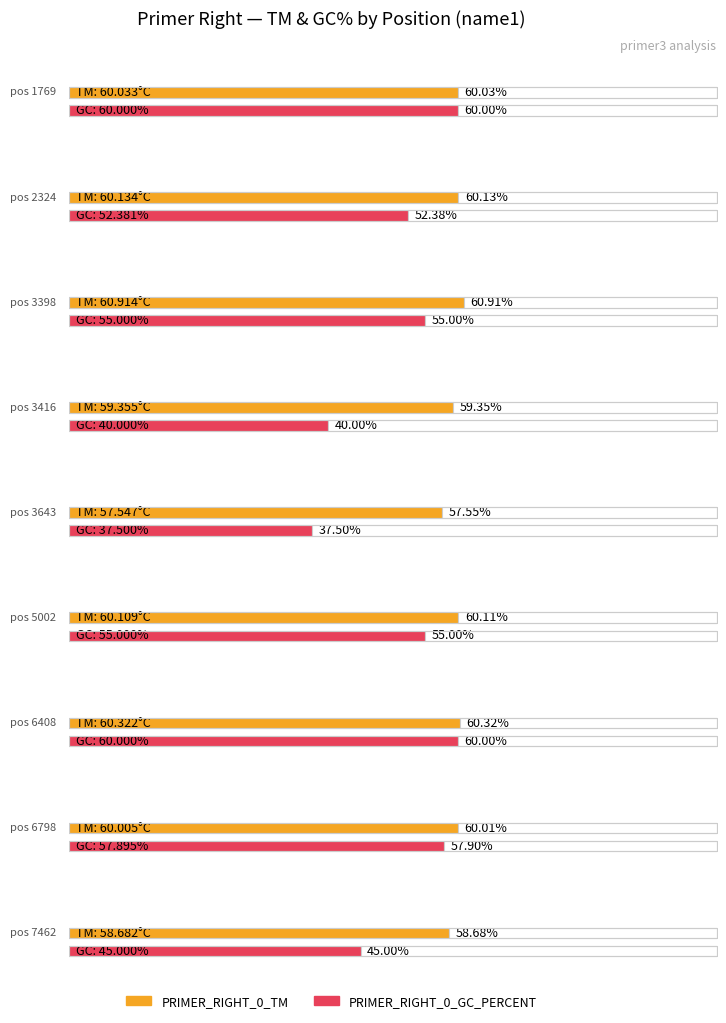

Which series has the largest total across all categories?

PRIMER_RIGHT_0_TM